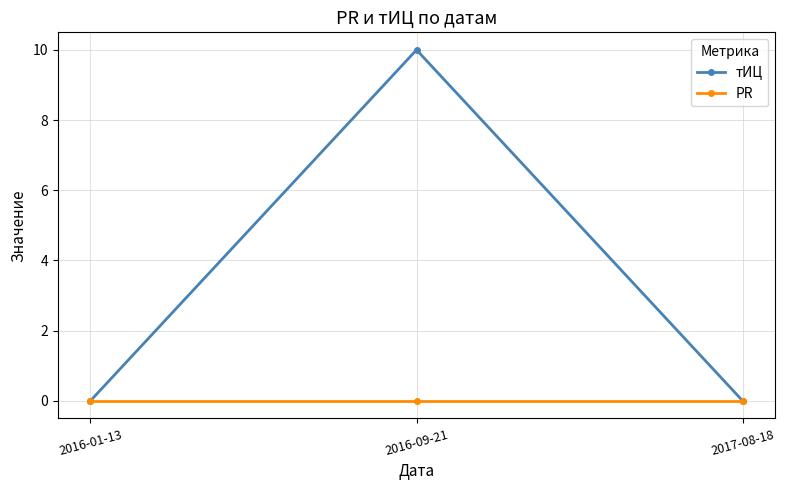

List the series in order of their overall mean, lowest first.

PR, тИЦ